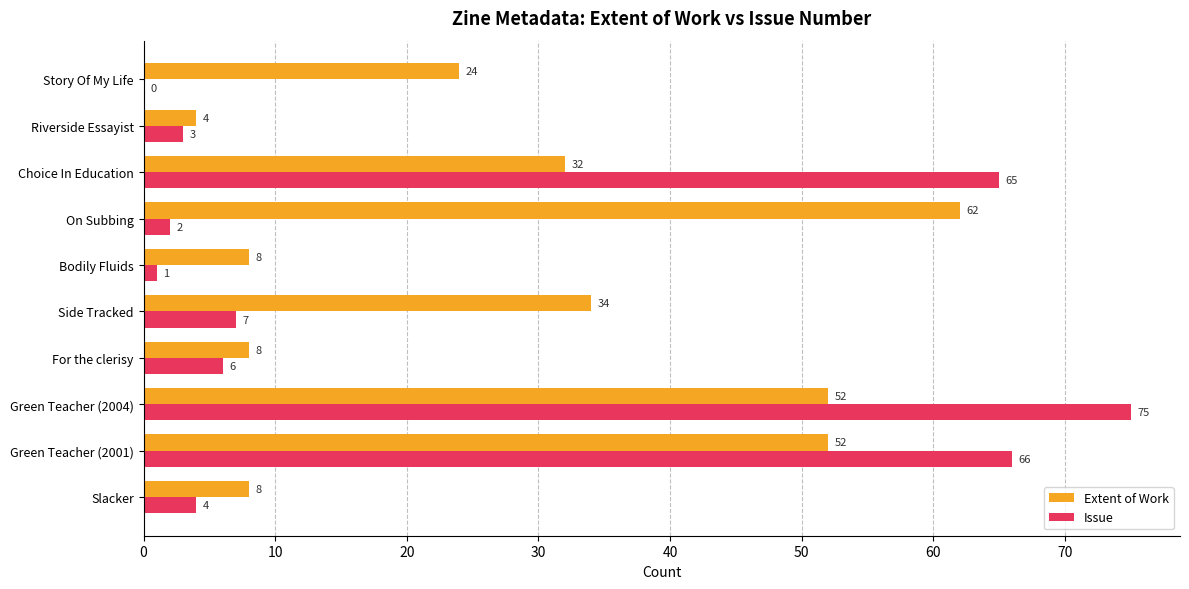

At which category is the sum across all series the highest?

Green Teacher (2004)